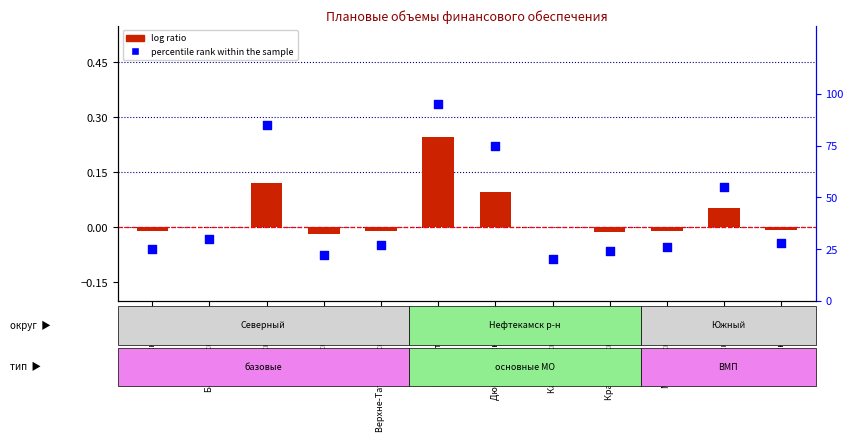

At how many categories does at least one series exceed 33?

4